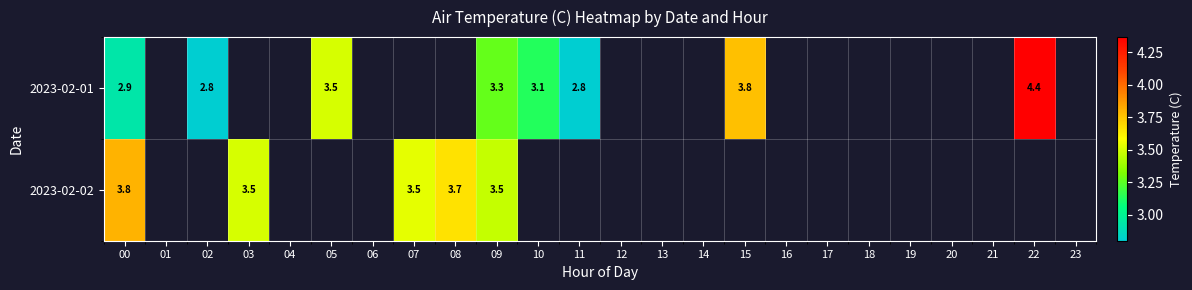

What is the smallest value displayed?

2.8